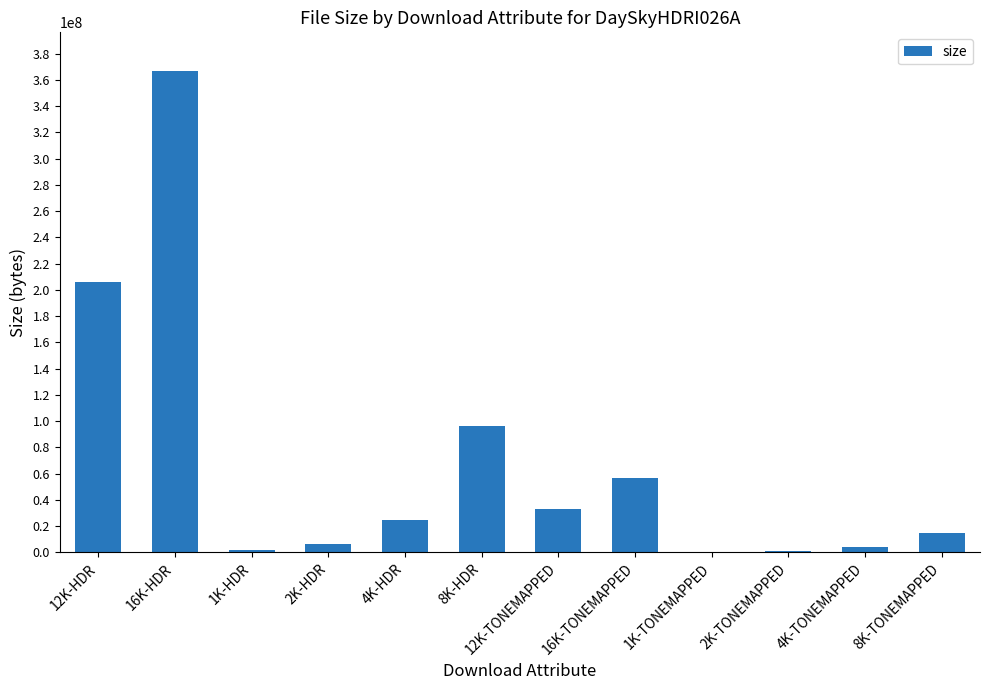

Is it true that the value at 16K-HDR is 366970332?

True